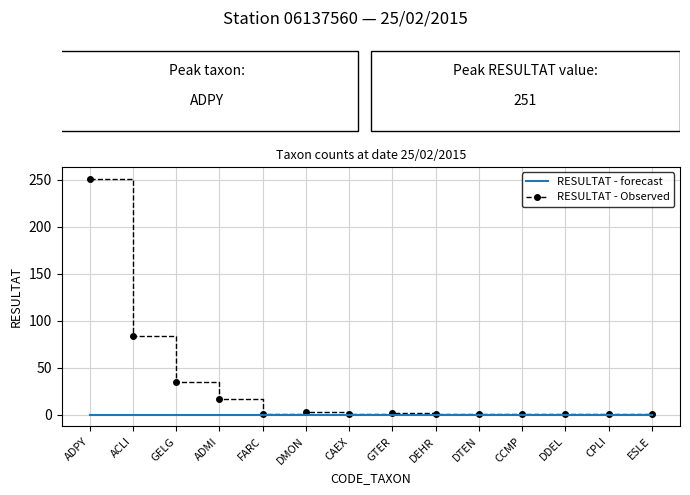

Which series changed the most between ADPY and CAEX?

RESULTAT - Observed